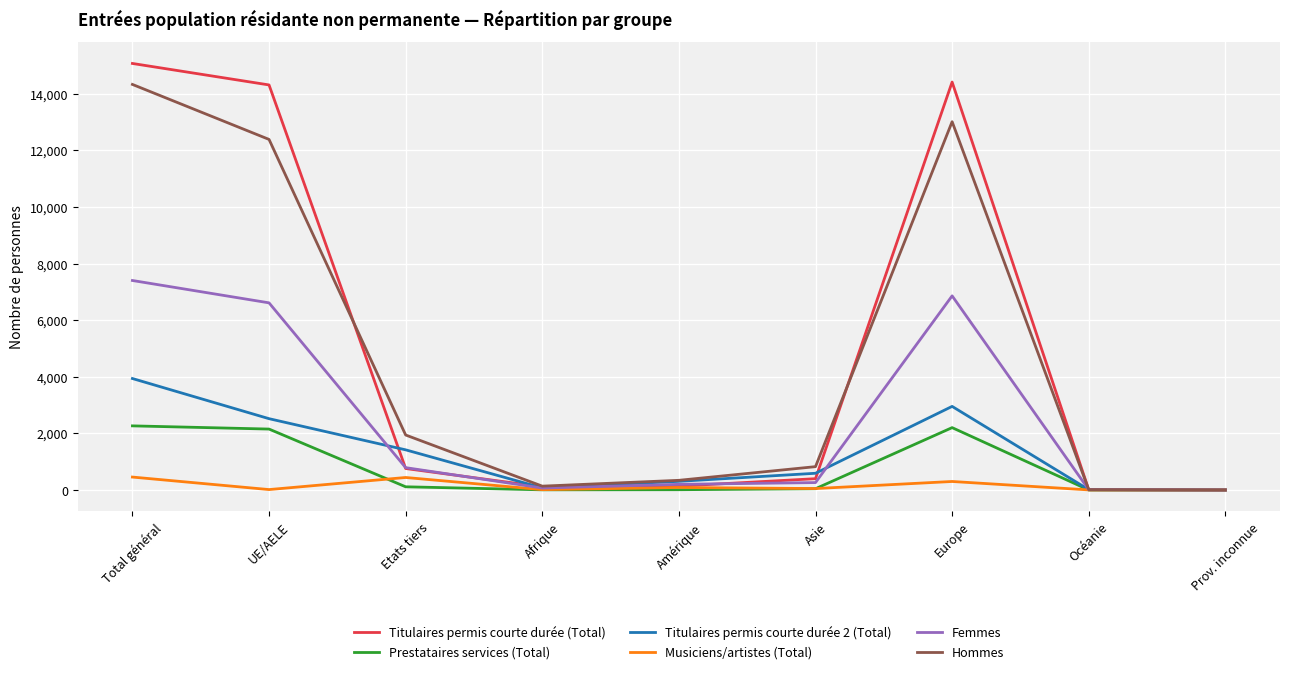

What is the difference between the highest and lowest values at Total général?

14615